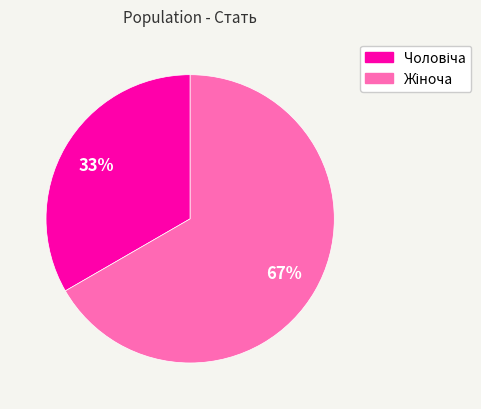

To the nearest percent, what is the average slice percentage?

50%